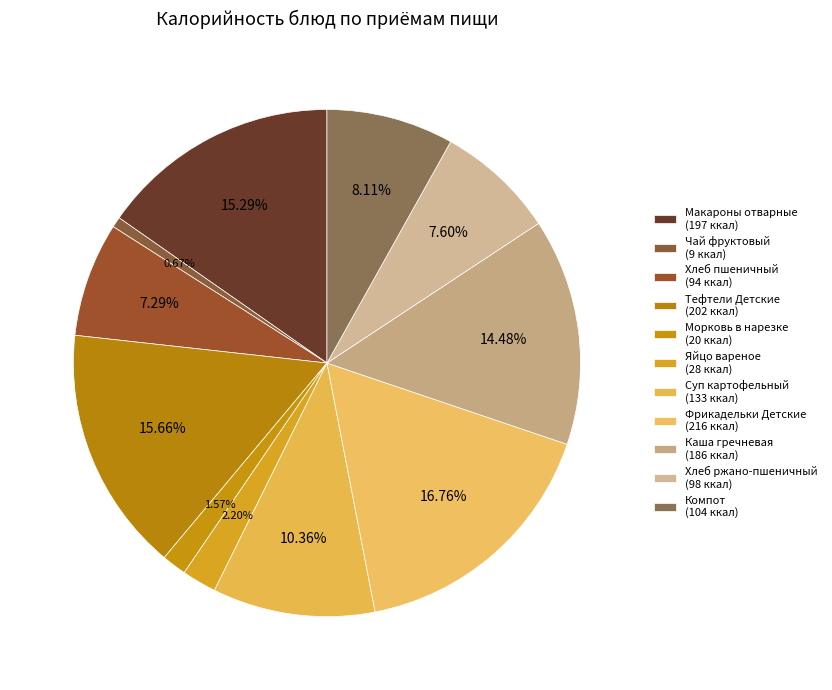

How many segments does this pie chart have?

11